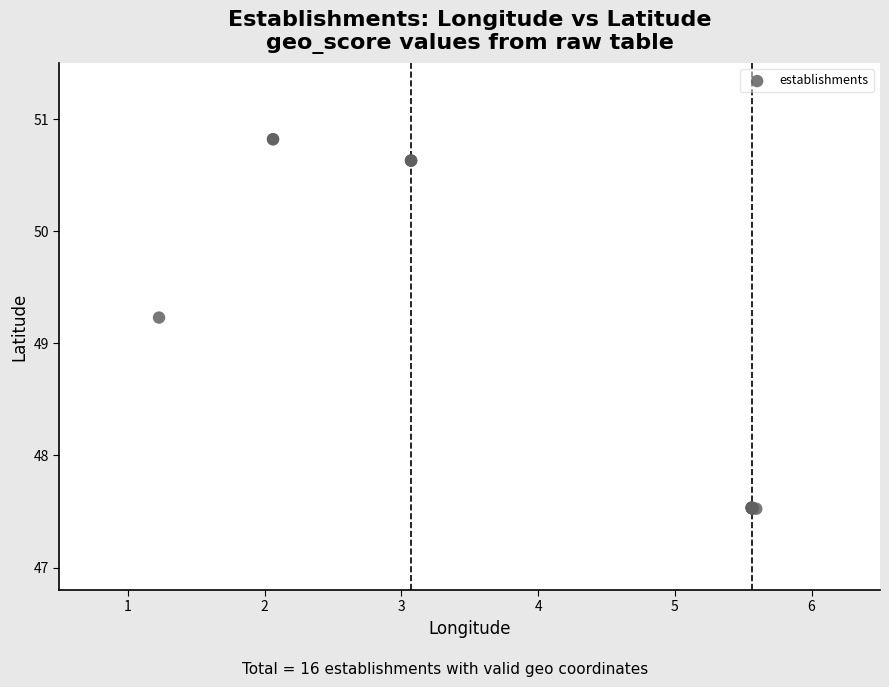

What Y value in the scatter plot is closest to 49?

49.2